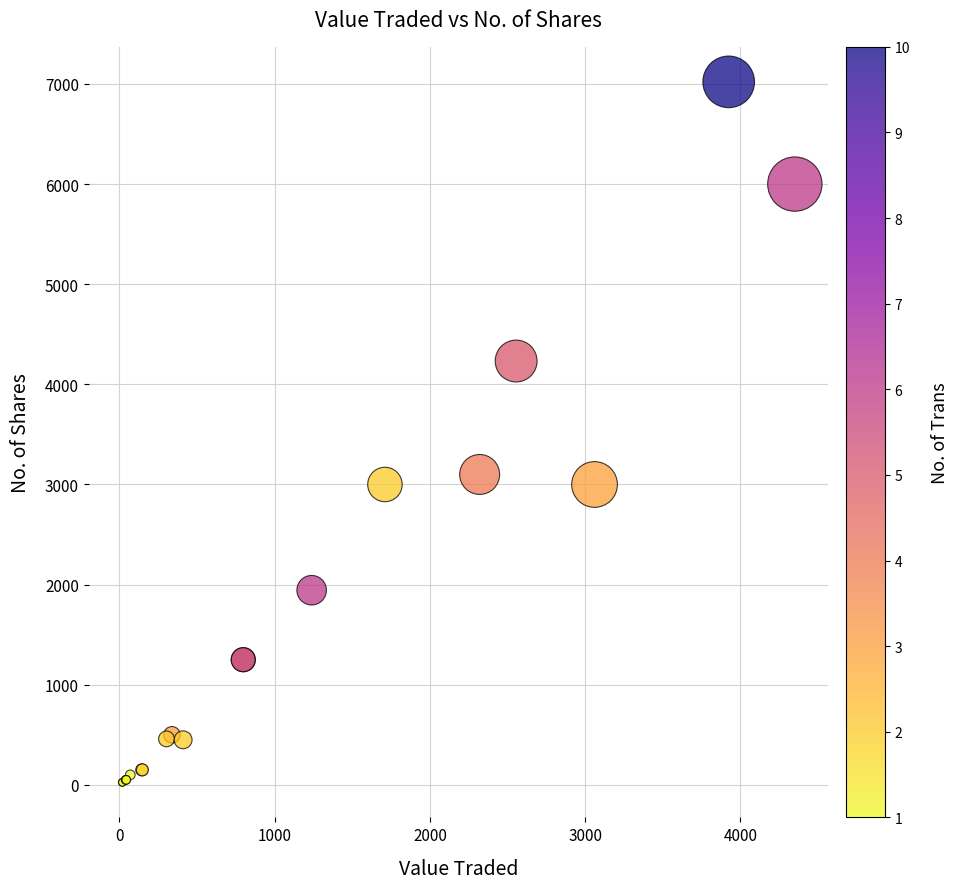

What Y value in the scatter plot is closest to 3523?

3100